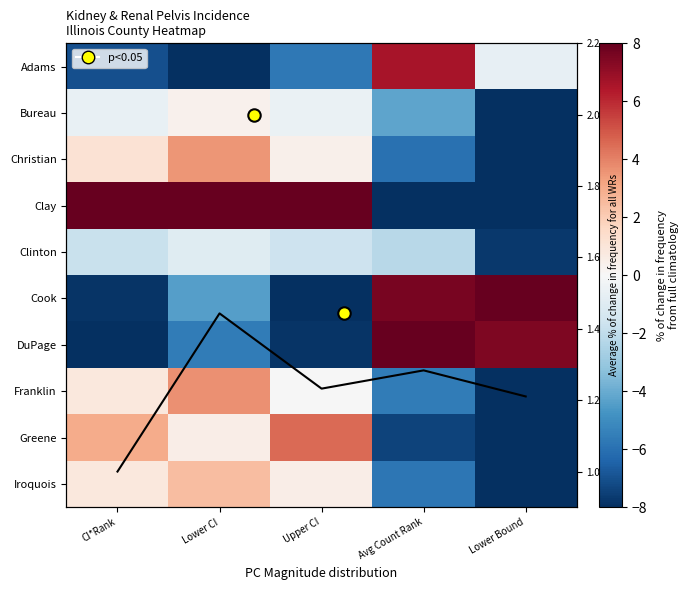

Which label corresponds to the largest value in the chart?

CI*Rank